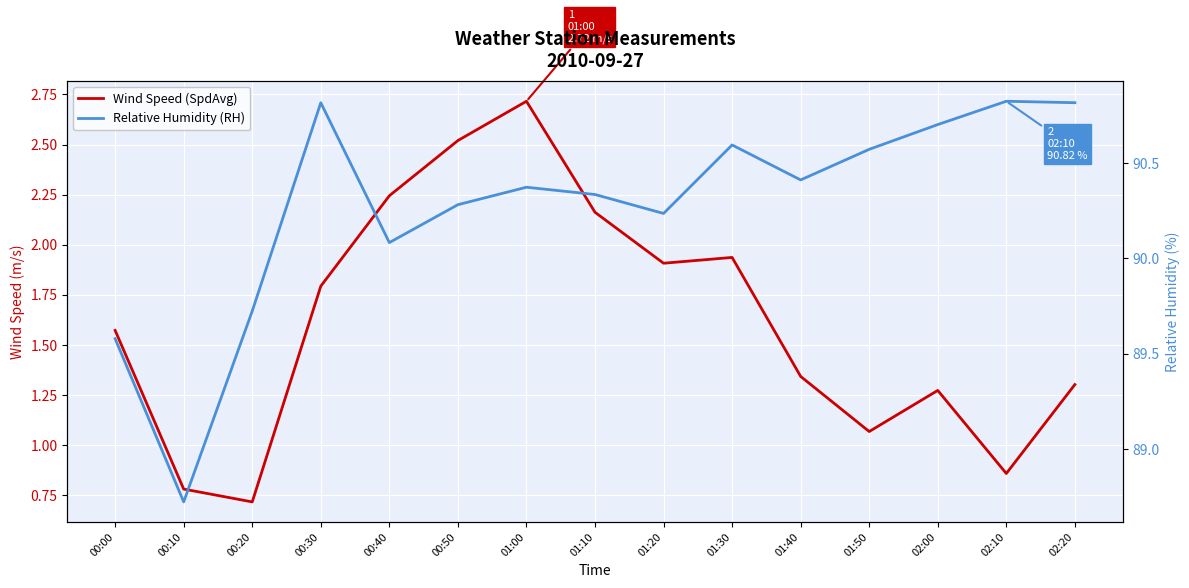

Between 02:10 and 00:10, which is larger?

02:10